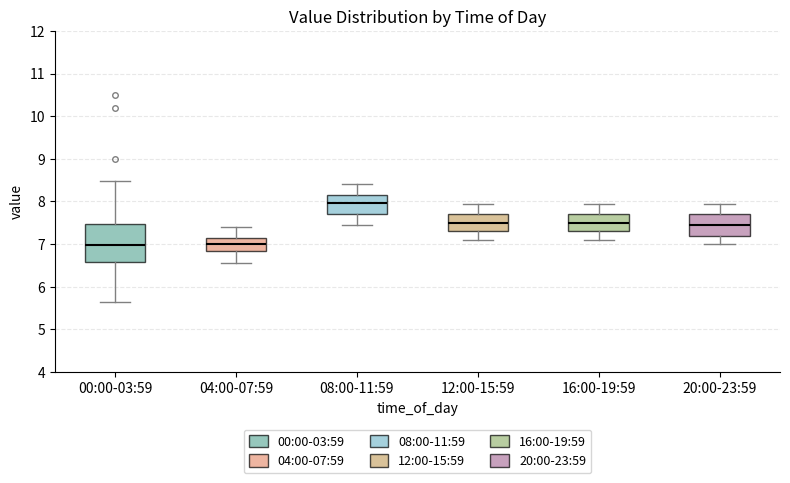

Reading left to right, read every box against the y-axis: the position of its median line, the range the box covers, and the ends of its whiskers. The values are not printed on the chart, so give them approximately, as read against the axis.

00:00-03:59: median 7.0, box 6.6 to 7.5, whiskers 5.7 to 8.5
04:00-07:59: median 7.0, box 6.9 to 7.2, whiskers 6.6 to 7.4
08:00-11:59: median 8.0, box 7.7 to 8.2, whiskers 7.5 to 8.4
12:00-15:59: median 7.5, box 7.3 to 7.7, whiskers 7.1 to 8.0
16:00-19:59: median 7.5, box 7.3 to 7.7, whiskers 7.1 to 8.0
20:00-23:59: median 7.5, box 7.2 to 7.7, whiskers 7.0 to 8.0